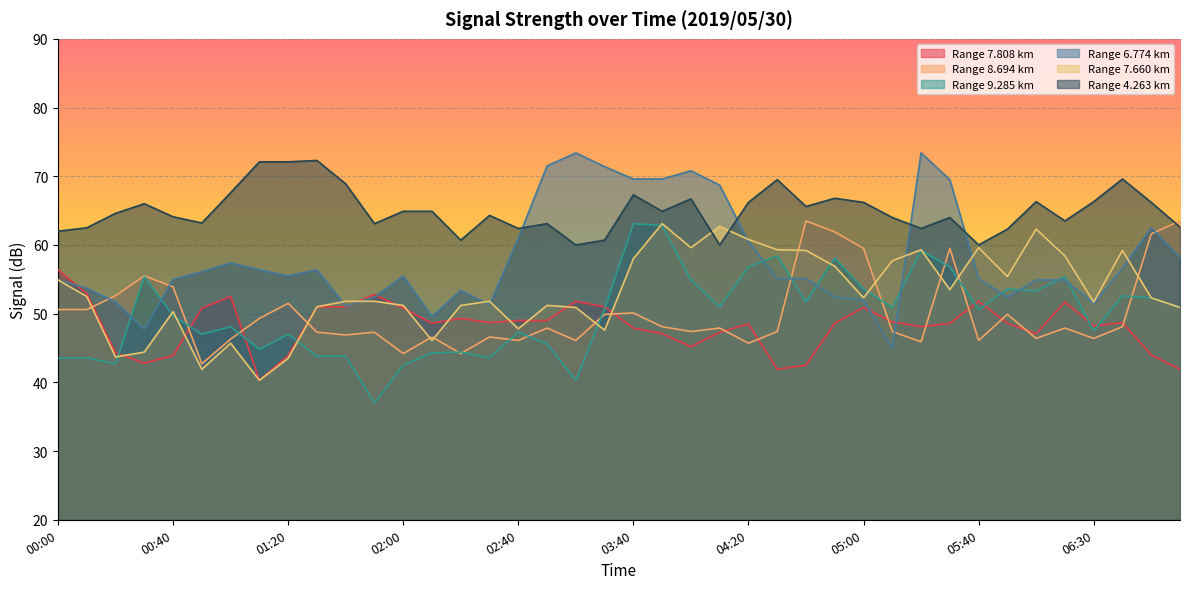

At which label does 6.774 reach its minimum?

05:10